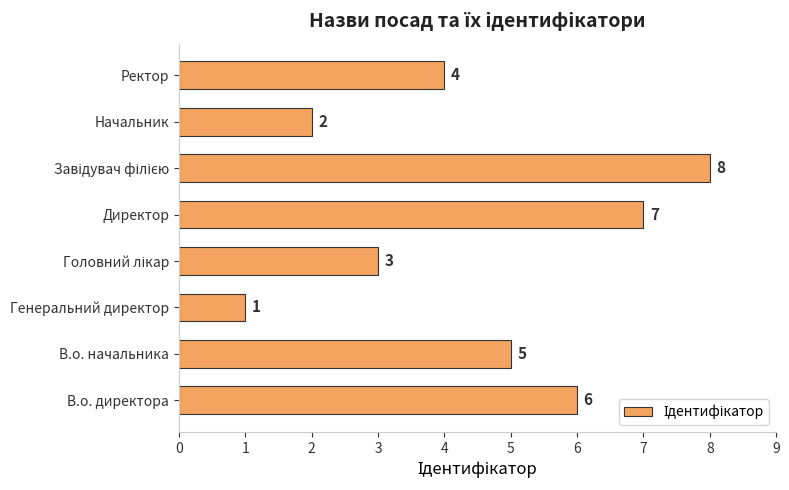

Is it true that the value at В.о. начальника is 8?

False